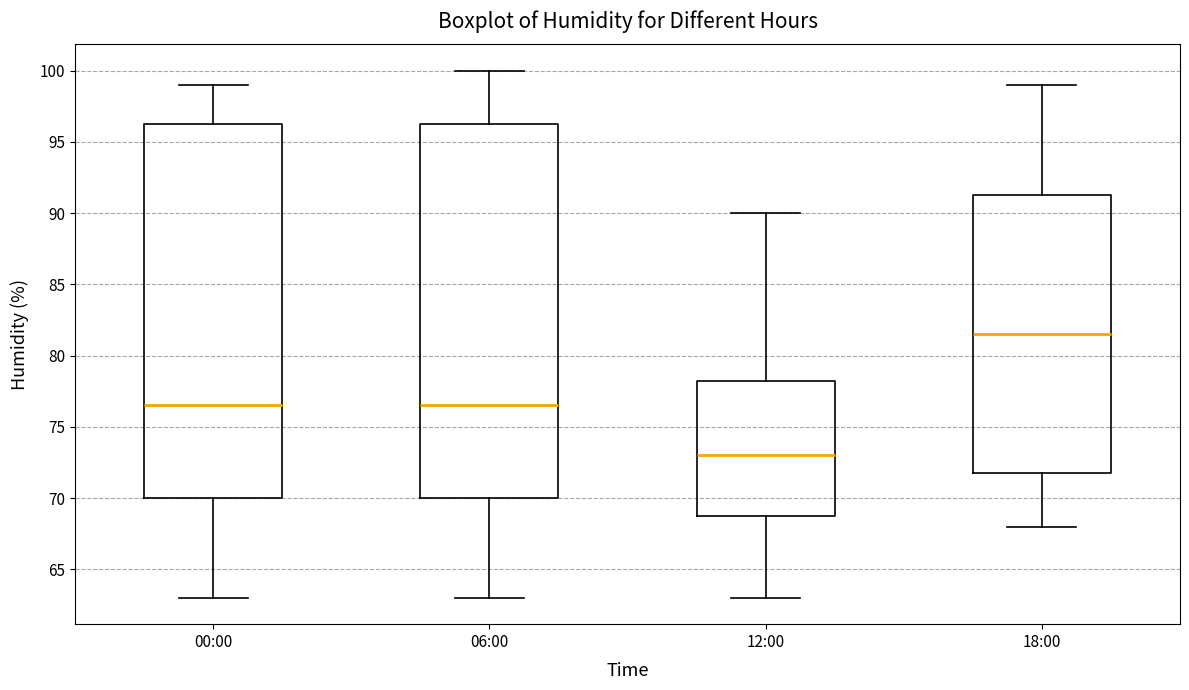

Where does the upper whisker of the box for 18:00 end on the y-axis? The values are not printed on the chart, so give them approximately, as read against the axis.

99.0